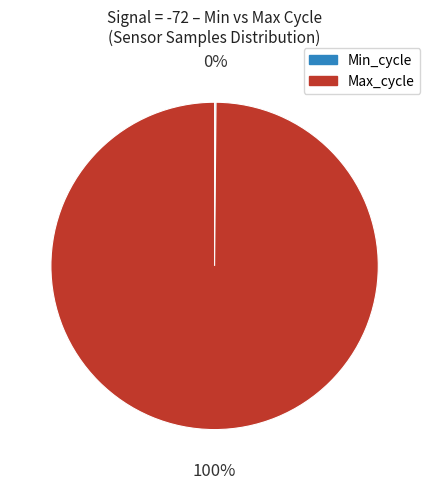

To the nearest percent, what is the difference between the largest and smallest slice percentages?

100%